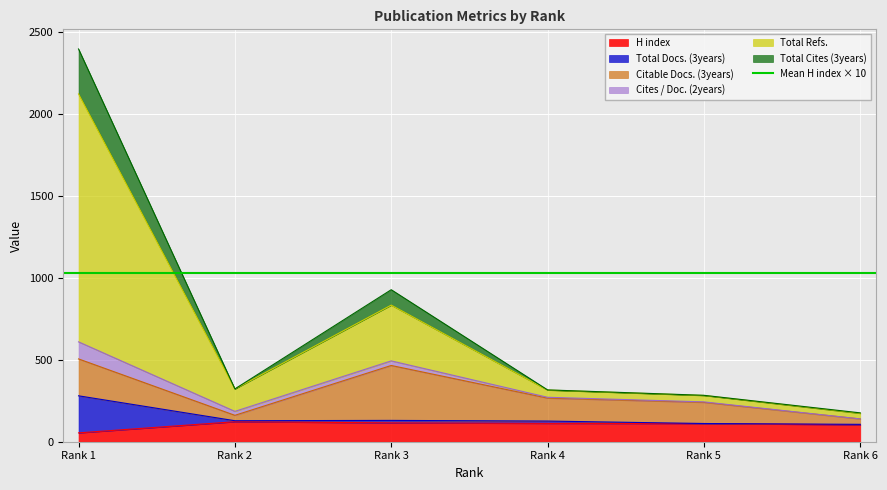

The value of H index at Rank 2 is 122. True or false?

True